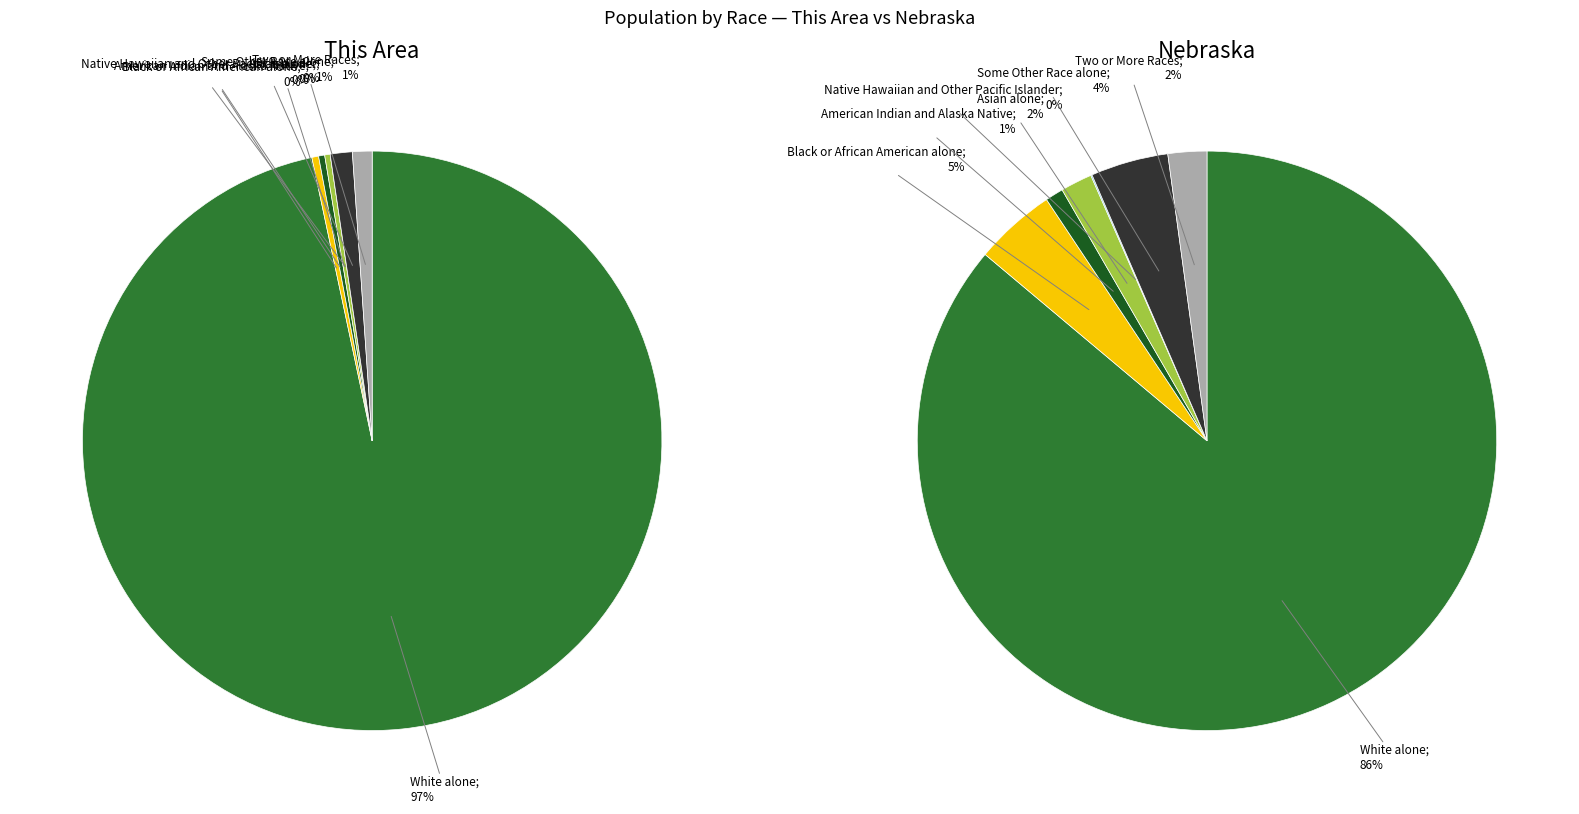

Which has a higher value, 4 or 5?

5